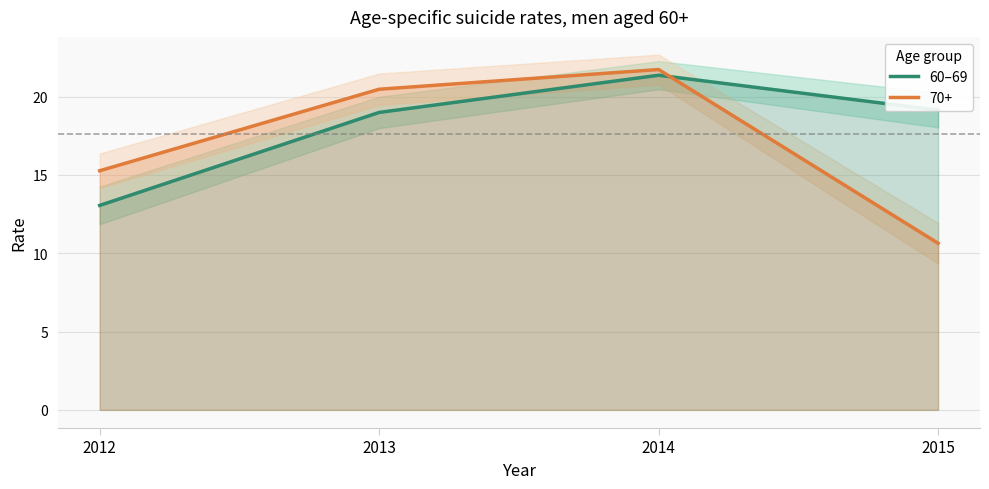

Reading left to right, list all the values displayed in this chart.

2012=13.0	2013=19.0	2014=21.4	2015=19.1